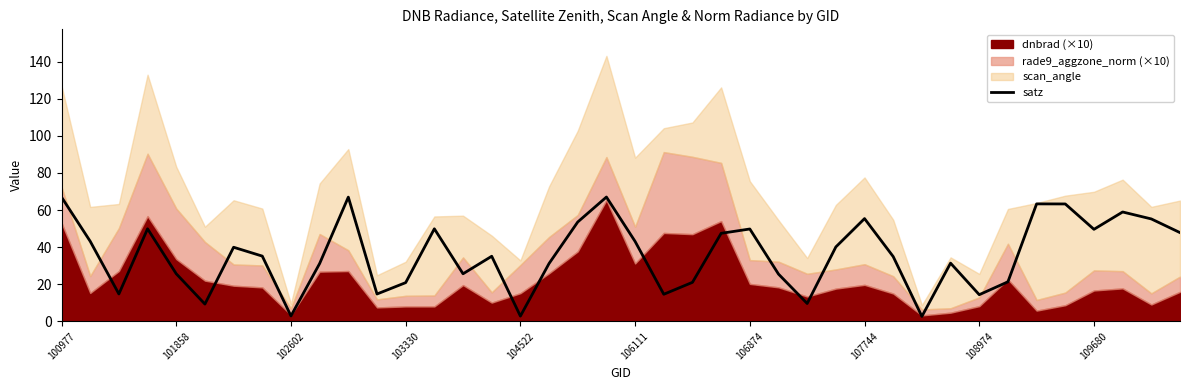

True or false: satz has a value of 28.2 at 103330.

False